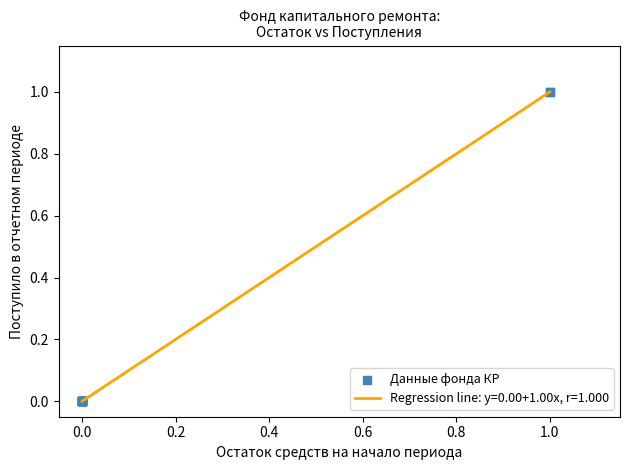

How many lines are shown in the chart?

1